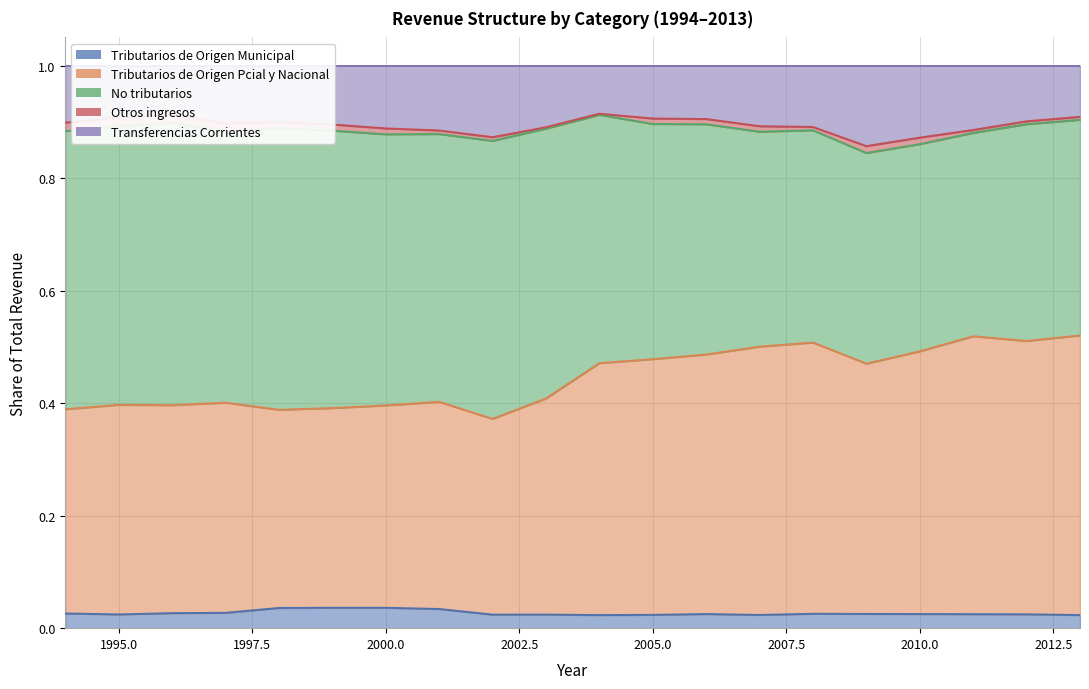

The value of Tributarios de Origen Municipal at 2000.0 is 0.1. True or false?

False